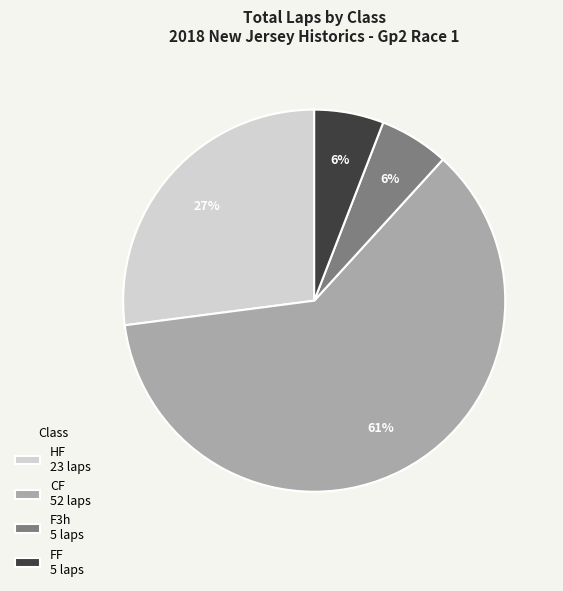

To the nearest percent, what percentage of the pie is CF 52 laps?

61%